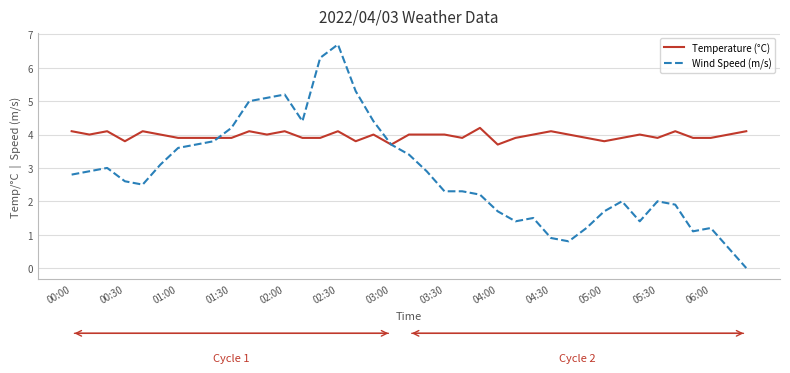

What is the highest value of the Wind Speed (m/s) series?

6.7